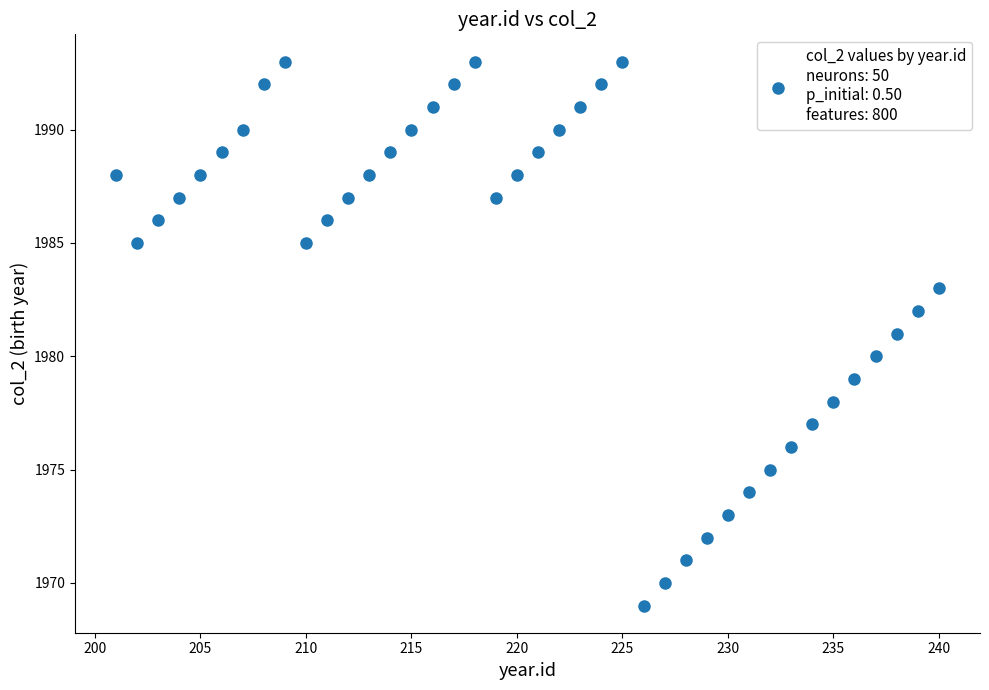

What is the range of X values (max minus min)?

39